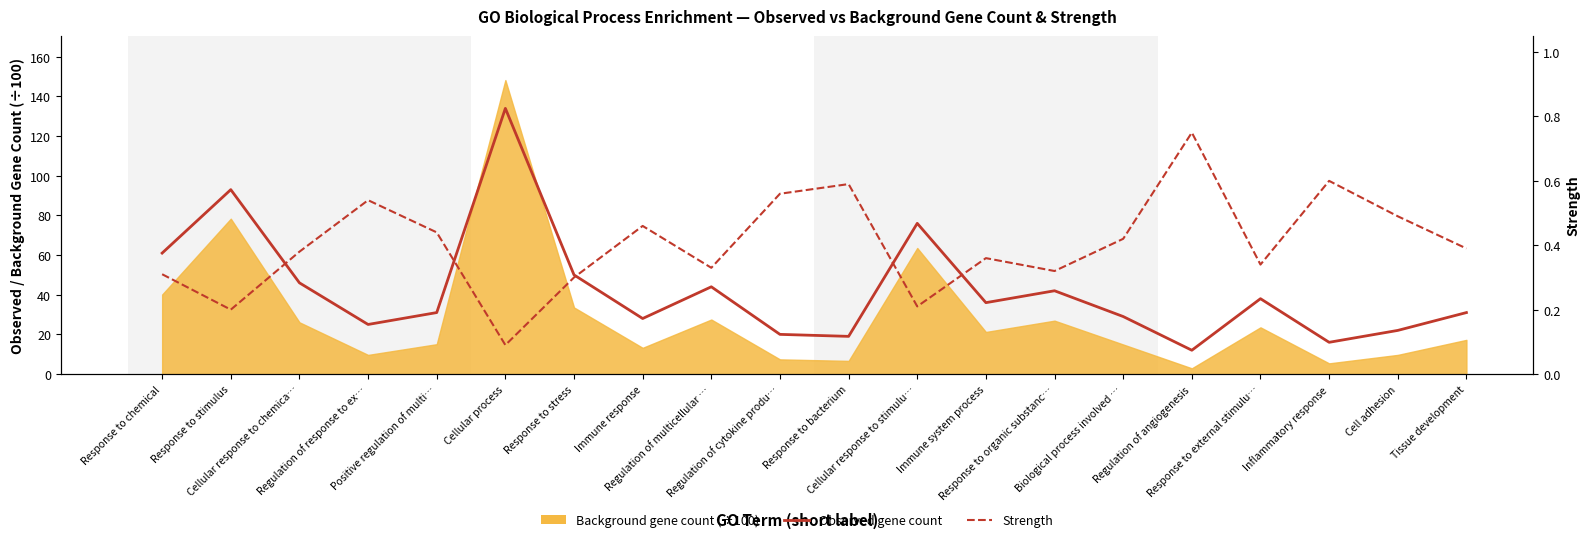

What is the highest value of the Strength series?

0.8